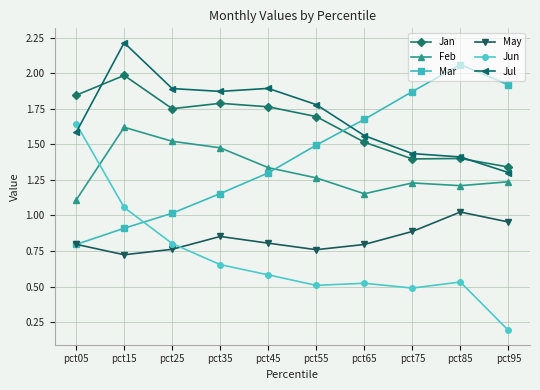

The value of Feb at pct45 is 0.3. True or false?

False